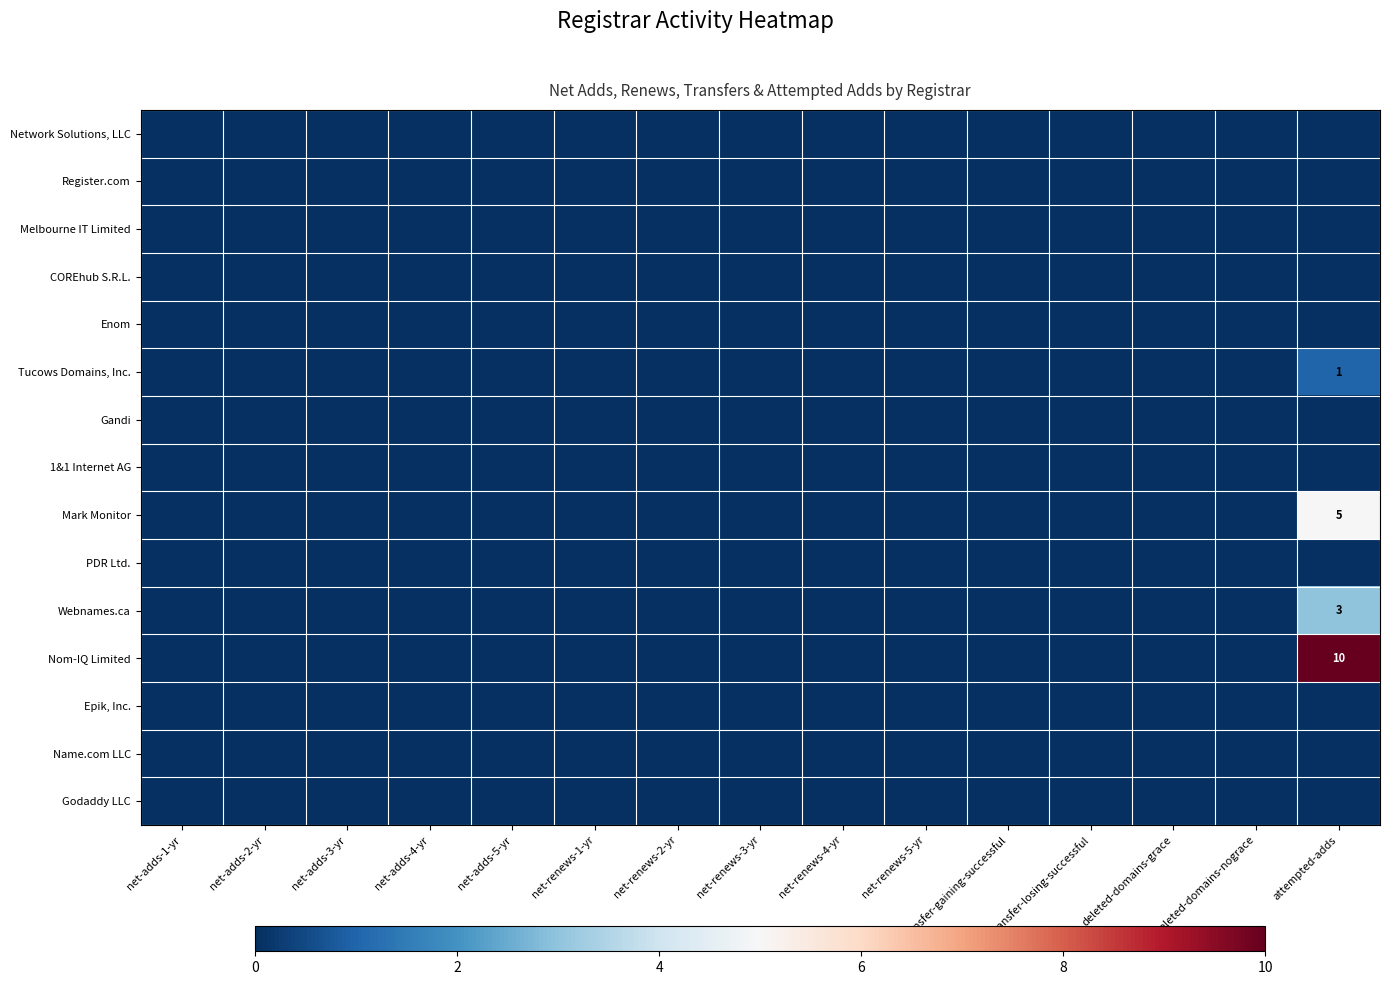

Rank the series by their maximum value, from lowest to highest.

Network Solutions, LLC, Register.com, Melbourne IT Limited, COREhub S.R.L., Enom, Gandi, 1&1 Internet AG, PDR Ltd., Epik, Inc., Name.com LLC, Godaddy LLC, Tucows Domains, Inc., Webnames.ca, Mark Monitor, Nom-IQ Limited